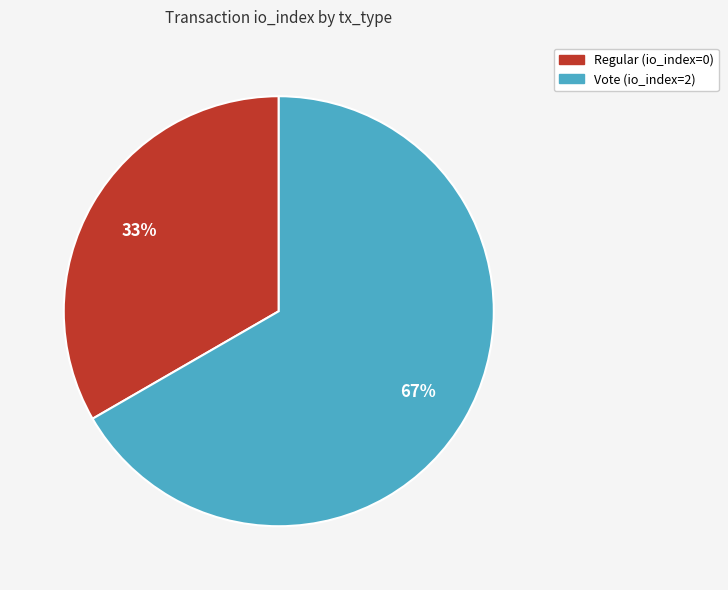

The Vote slice represents 88% of the pie. True or false?

False